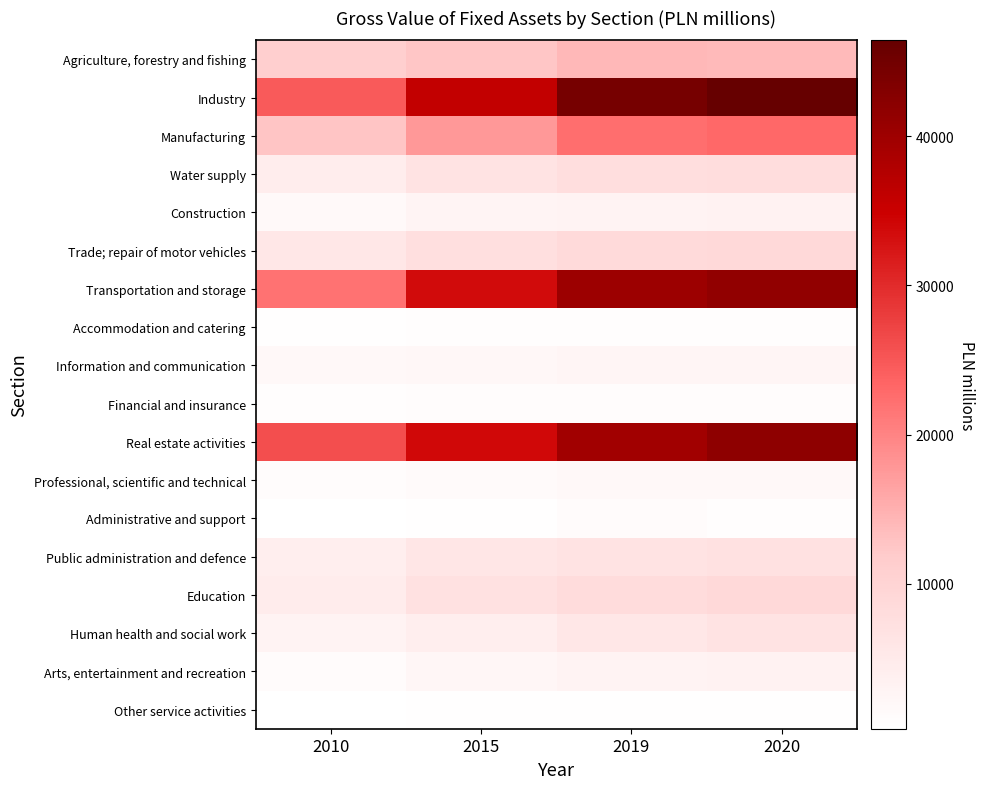

Reading left to right, list all the values displayed in this chart.

Agriculture, forestry and fishing: 2010=11249.0	2015=12466.3	2019=13986.5	2020=13875.5
Industry: 2010=24676.3	2015=35854.1	2019=44512.5	2020=46434.7
Manufacturing: 2010=12595.2	2015=17673.1	2019=22342.3	2020=23096.0
Water supply: 2010=4257.1	2015=6625.7	2019=7736.2	2020=8022.7
Construction: 2010=1621.2	2015=2673.8	2019=3079.7	2020=3204.6
Trade; repair of motor vehicles: 2010=5658.5	2015=7502.1	2019=8631.8	2020=8814.1
Transportation and storage: 2010=22026.2	2015=33481.7	2019=40232.3	2020=41529.5
Accommodation and catering: 2010=492.2	2015=691.0	2019=728.5	2020=778.8
Information and communication: 2010=1893.7	2015=2015.1	2019=2490.6	2020=2558.7
Financial and insurance: 2010=769.4	2015=912.8	2019=949.2	2020=958.3
Real estate activities: 2010=26002.1	2015=33992.0	2019=39748.7	2020=41924.1
Professional, scientific and technical: 2010=979.8	2015=1518.2	2019=1733.4	2020=1805.7
Administrative and support: 2010=275.5	2015=467.1	2019=1227.2	2020=731.4
Public administration and defence: 2010=4147.0	2015=5898.8	2019=6522.1	2020=6981.6
Education: 2010=4442.4	2015=6976.7	2019=8148.2	2020=8802.5
Human health and social work: 2010=2837.1	2015=4230.8	2019=5636.9	2020=6514.3
Arts, entertainment and recreation: 2010=1008.6	2015=2274.9	2019=2983.0	2020=3319.9
Other service activities: 2010=346.0	2015=535.4	2019=552.9	2020=557.4